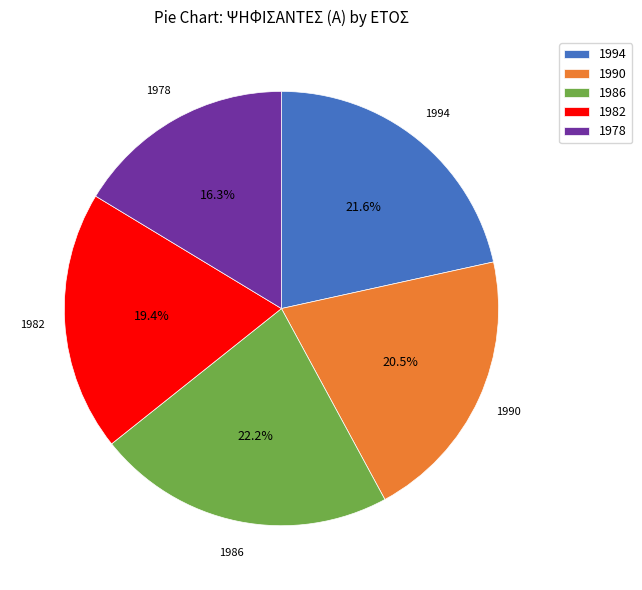

What percentage is NOT represented by 1982?

80.6%